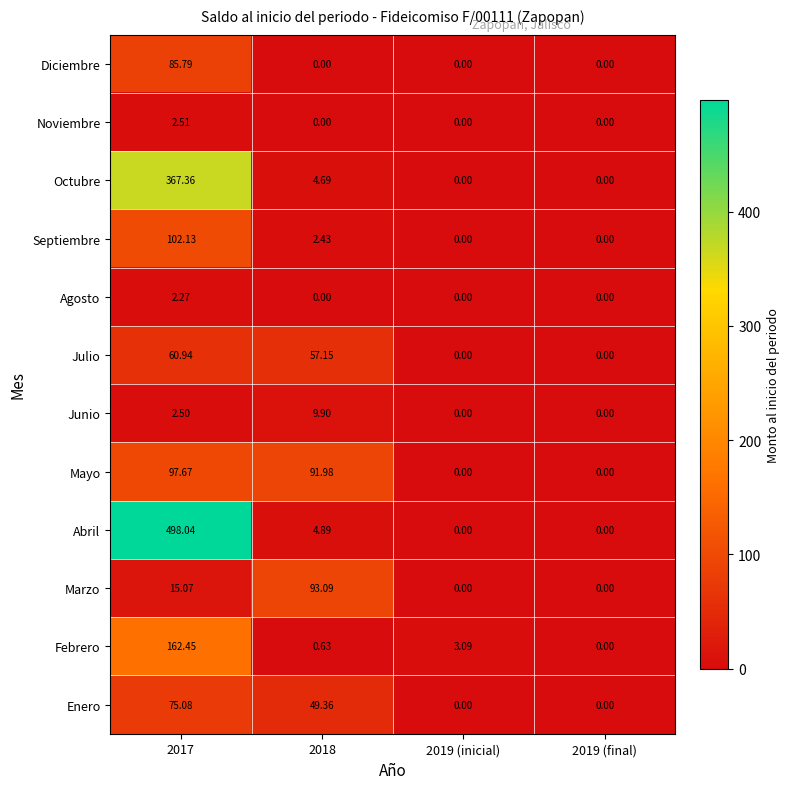

List the series in order of their peak value, lowest first.

Agosto, Noviembre, Junio, Julio, Enero, Diciembre, Marzo, Mayo, Septiembre, Febrero, Octubre, Abril